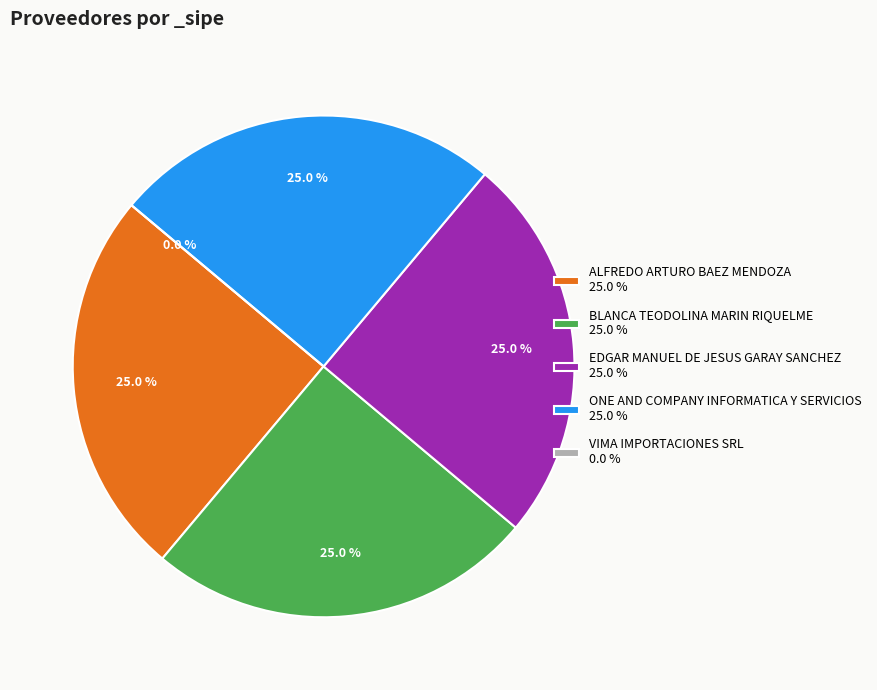

Does ONE AND COMPANY INFORMATICA Y SERVICIOS represent more than half of the total?

No